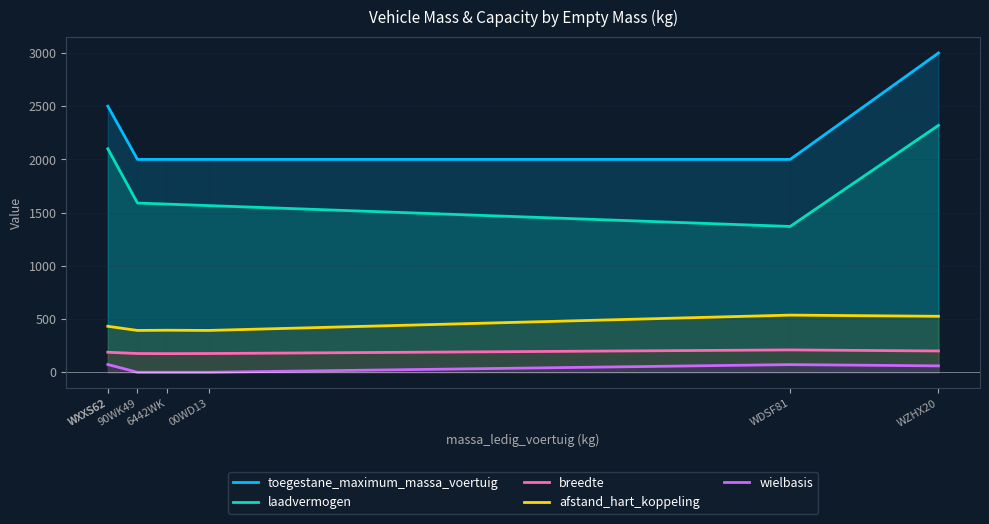

What is the maximum value shown in the chart?

3000